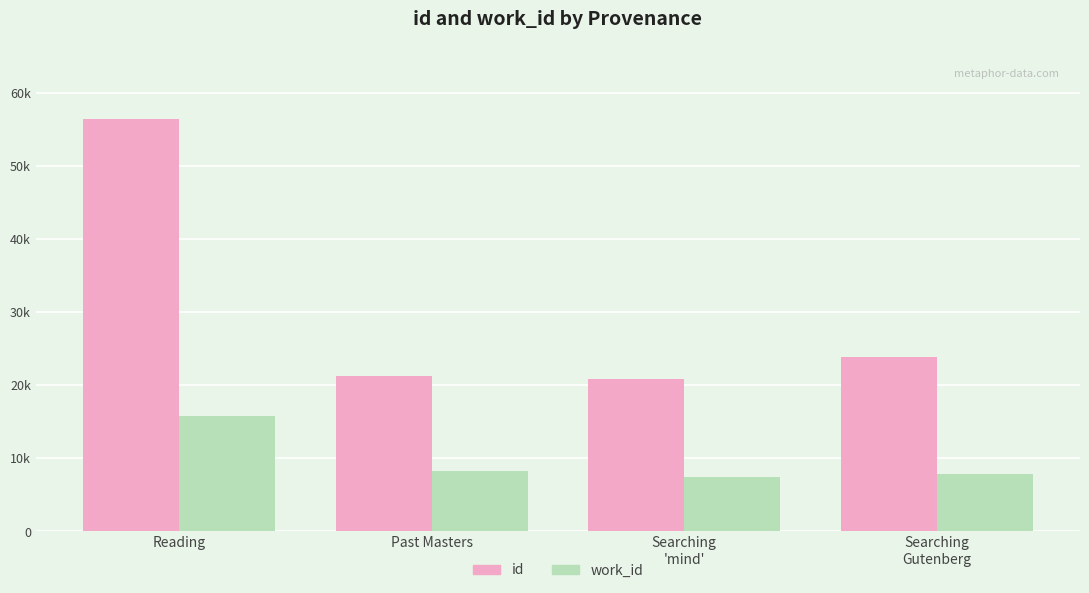

Reading left to right, extract all data points from this chart.

id: 56485	21215	20870	23877
work_id: 15844	8264	7456	7898